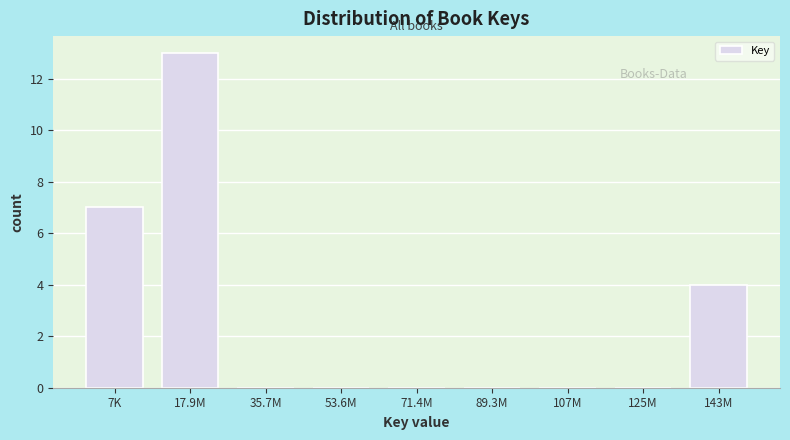

Reading left to right, extract all data points from this chart.

7K=7	17.9M=13	35.7M=0	53.6M=0	71.4M=0	89.3M=0	107M=0	125M=0	143M=4